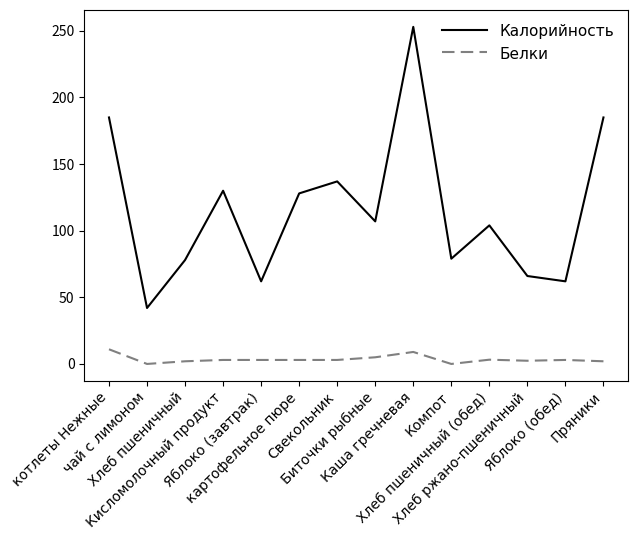

What is the maximum value shown in the chart?

253.0